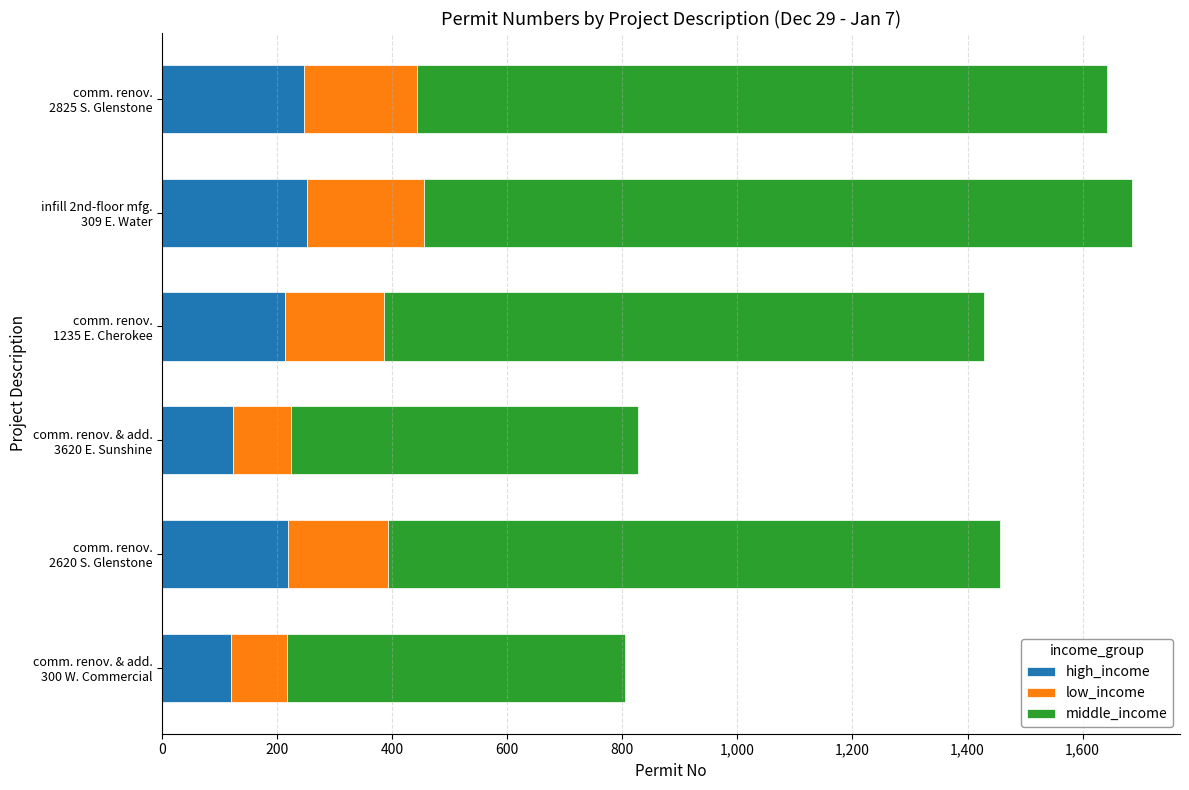

What is the average value of the high_income series?

196.1